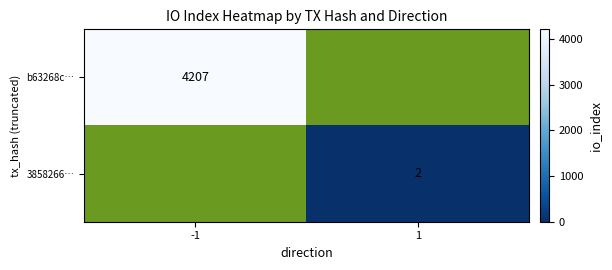

At how many categories does at least one series exceed 734?

1